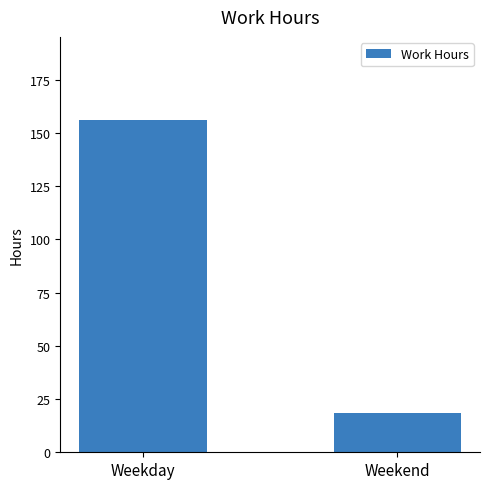

True or false: the data shows 156.1 at Weekday.

True